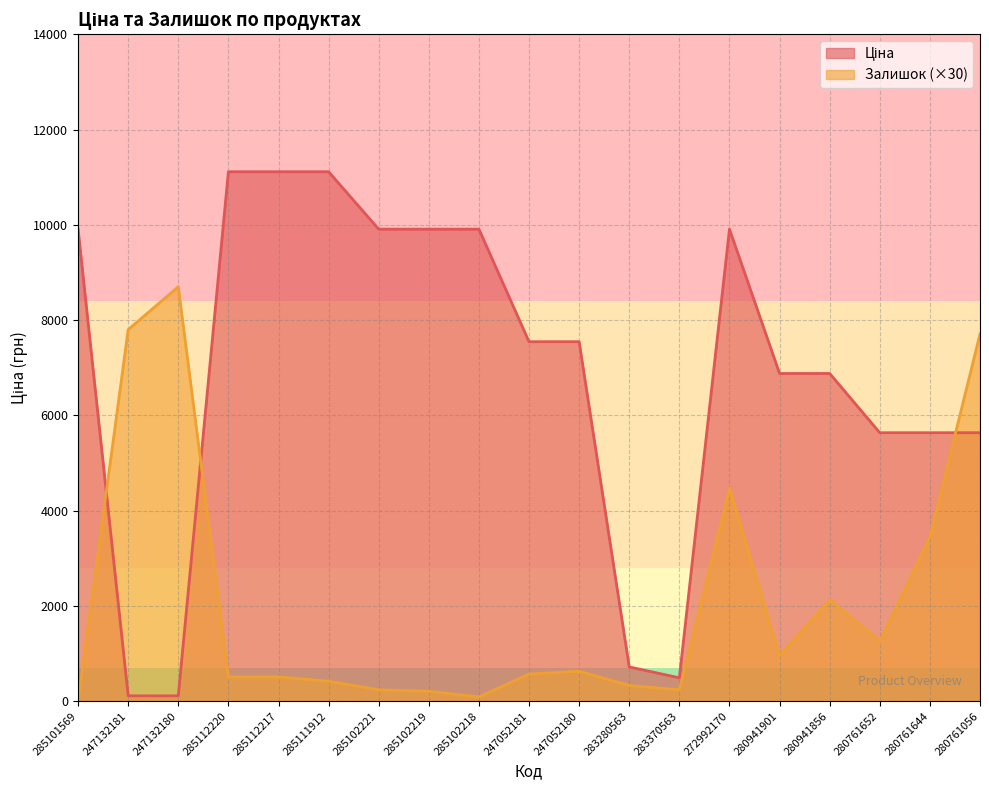

Which category has the highest value across all series?

285112220